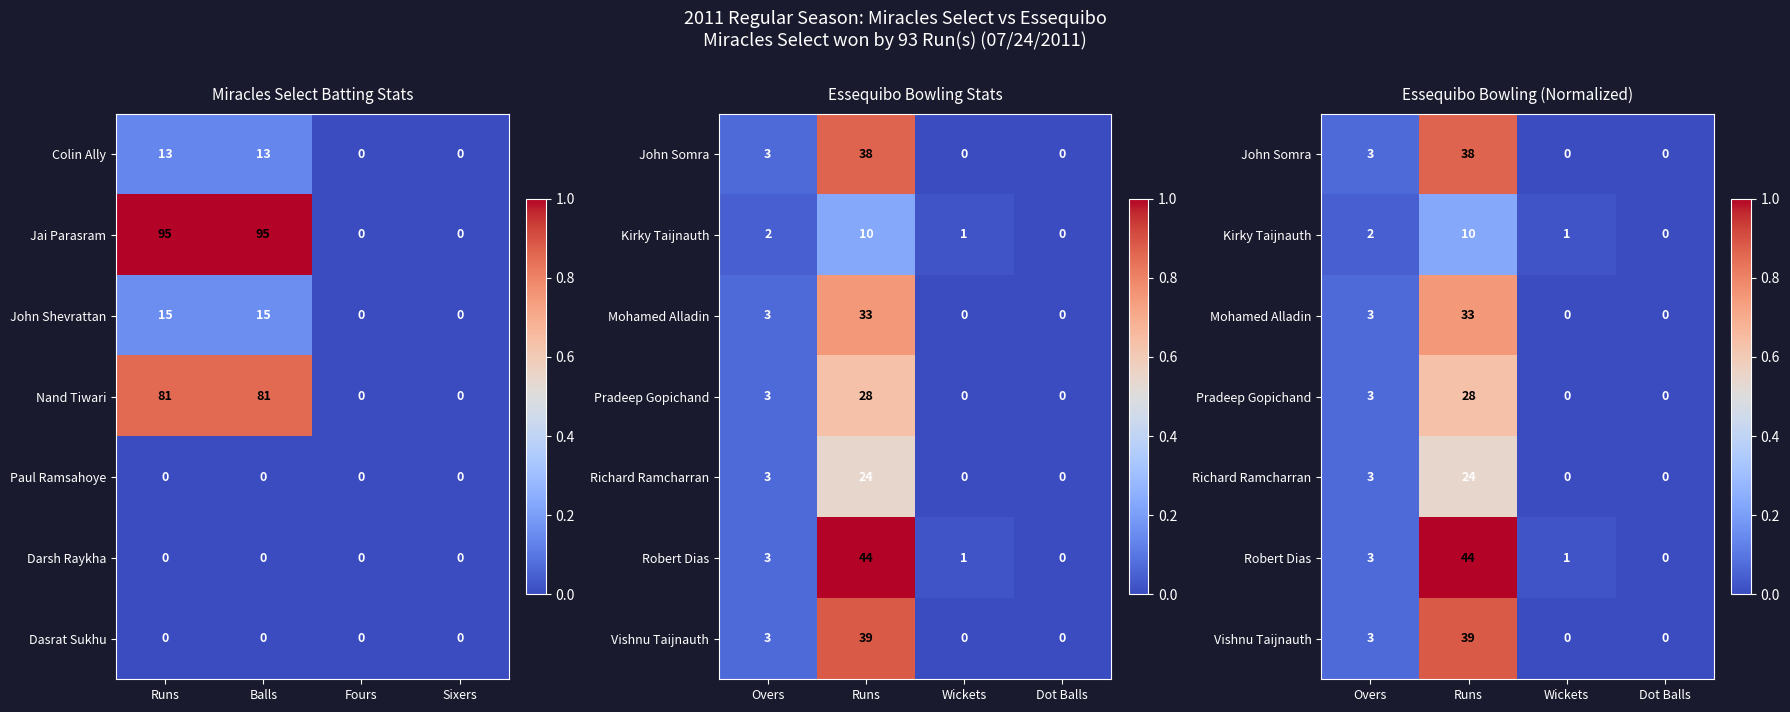

True or false: Colin Ally has a value of 13 at Balls.

True